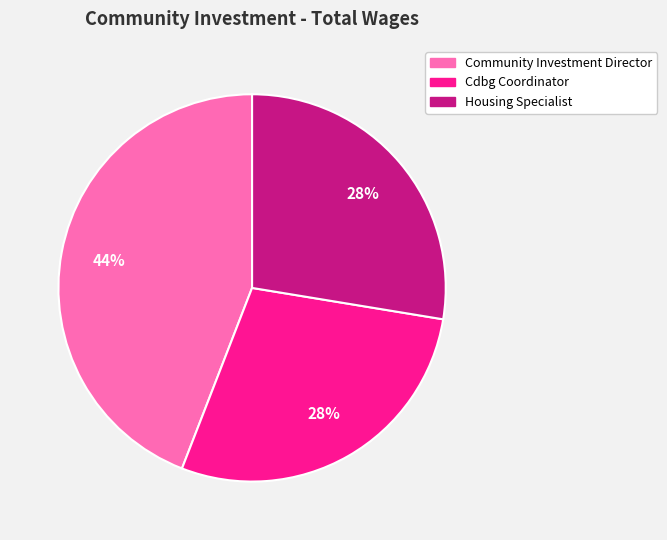

Between Community Investment Director and Cdbg Coordinator, which is larger?

Community Investment Director